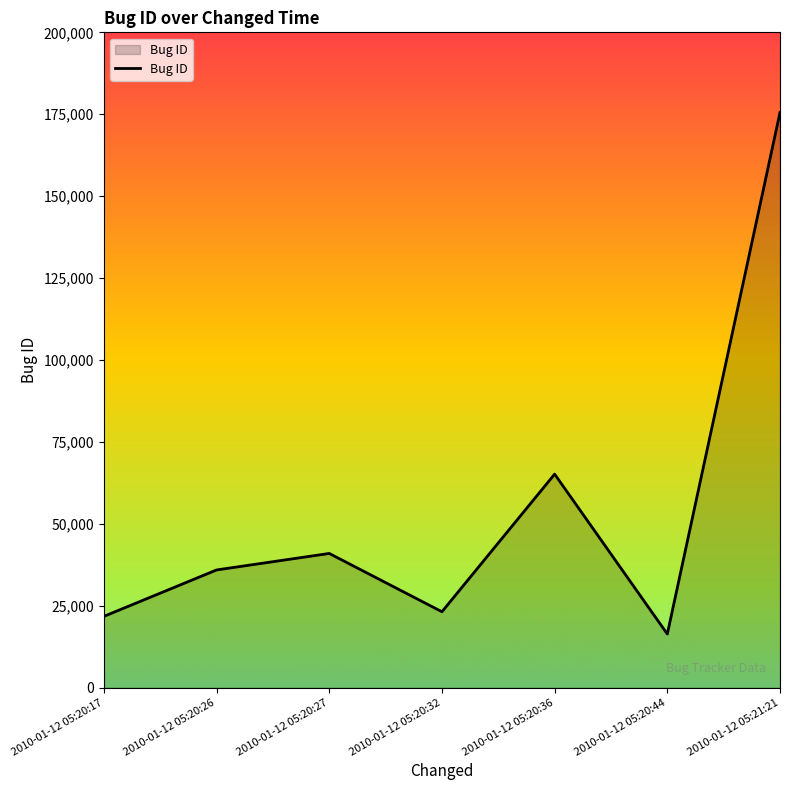

Approximately how many times larger is the value at 2010-01-12 05:20:26 compared to 2010-01-12 05:20:36?

0.6